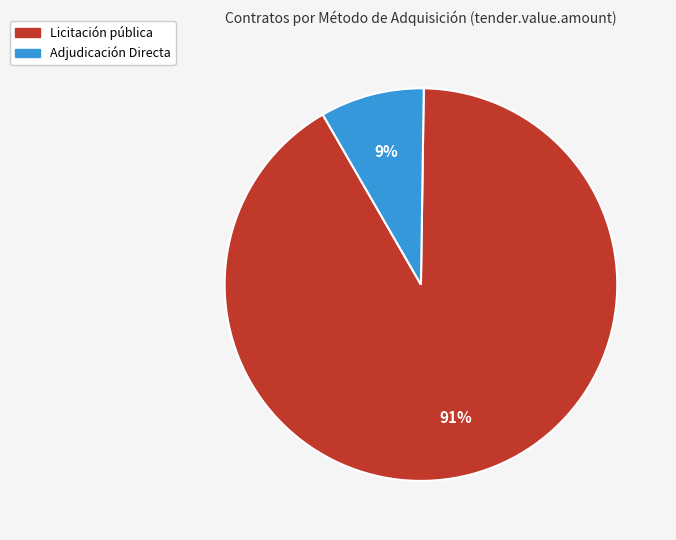

Do Licitación pública and Adjudicación Directa together represent more than half of the pie?

Yes